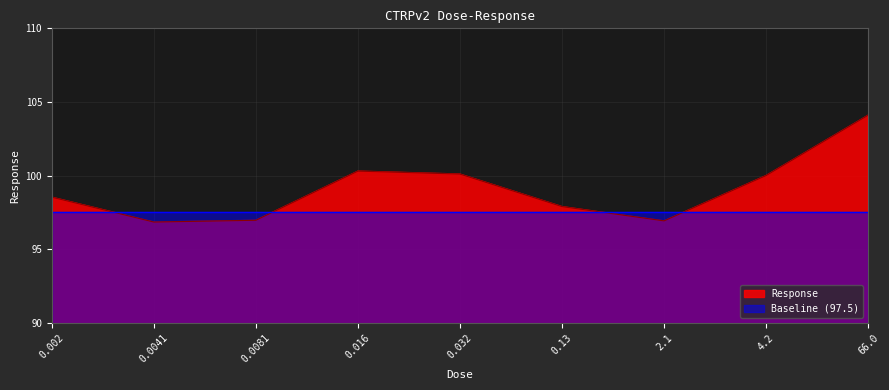

Reading left to right, extract all data points from this chart.

98.5	96.8	97.0	100.3	100.1	97.9	96.9	100.0	104.1